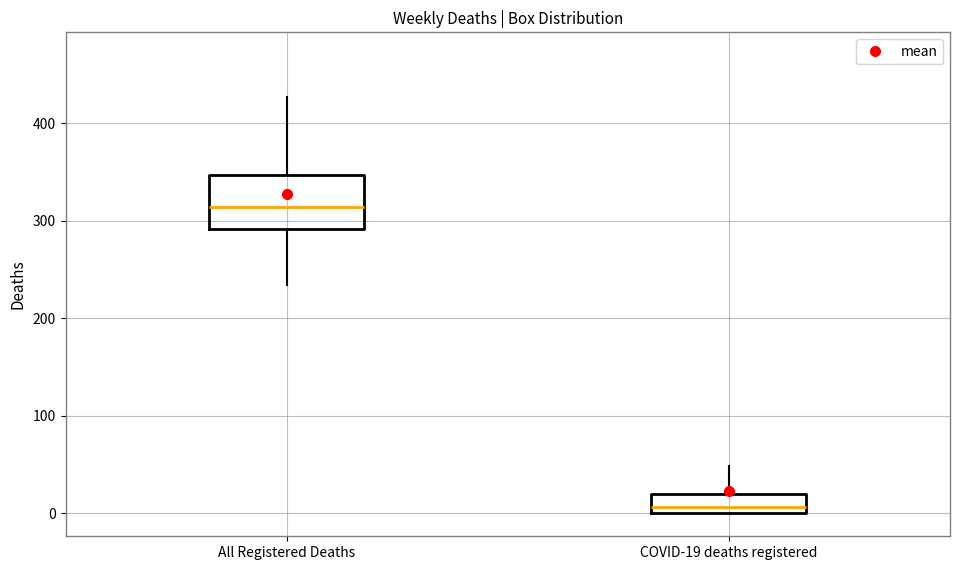

Reading left to right, transcribe this box plot: for each box, give where its median line is, the range the box spans, and where its two whiskers end, as read against the y-axis. The values are not printed on the chart, so give them approximately, as read against the axis.

All Registered Deaths: median 310, box 290 to 350, whiskers 230 to 430
COVID-19 deaths registered: median 10, box 0 to 20, whiskers 0 to 50